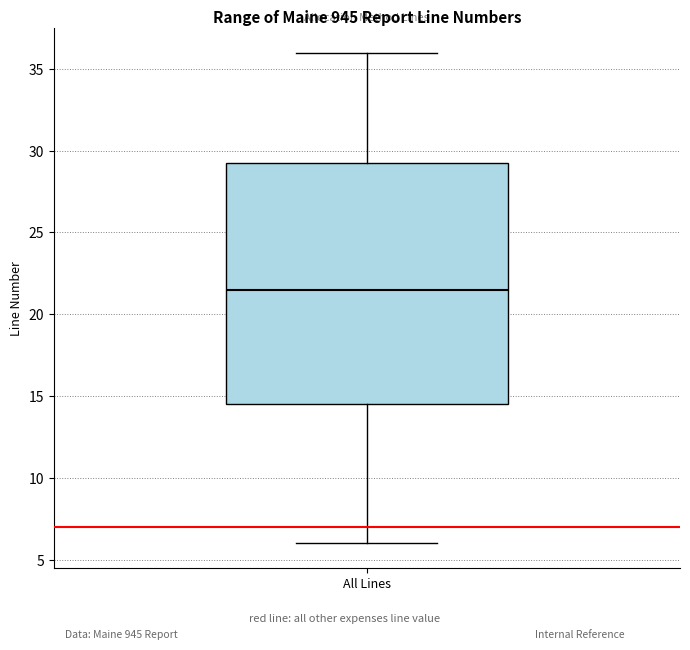

Read this box plot against the y-axis: the position of the median line, the range covered by the box, and the ends of both whiskers. The values are not printed on the chart, so give them approximately, as read against the axis.

median 21.5, box 14.5 to 29.5, whiskers 6.0 to 36.0